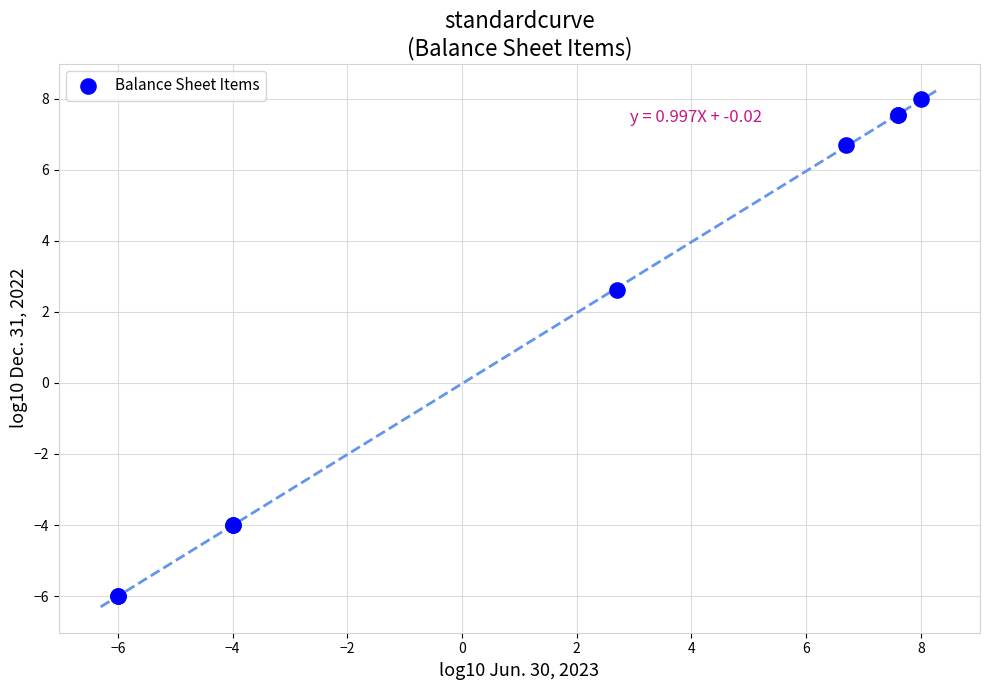

What Y value in the scatter plot is closest to 1?

2.6